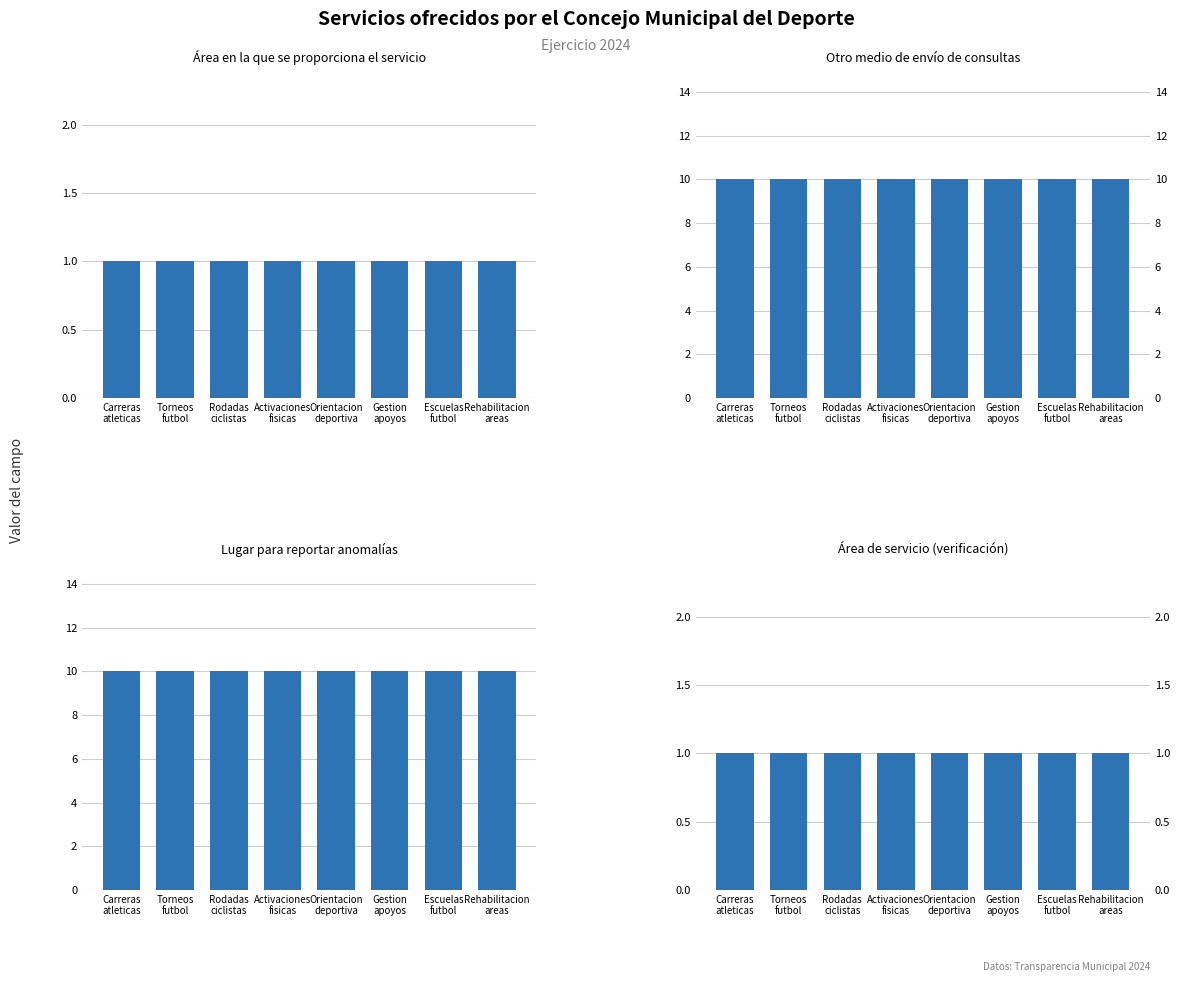

At which label does Lugar para reportar anomalías reach its peak?

Carreras
atleticas